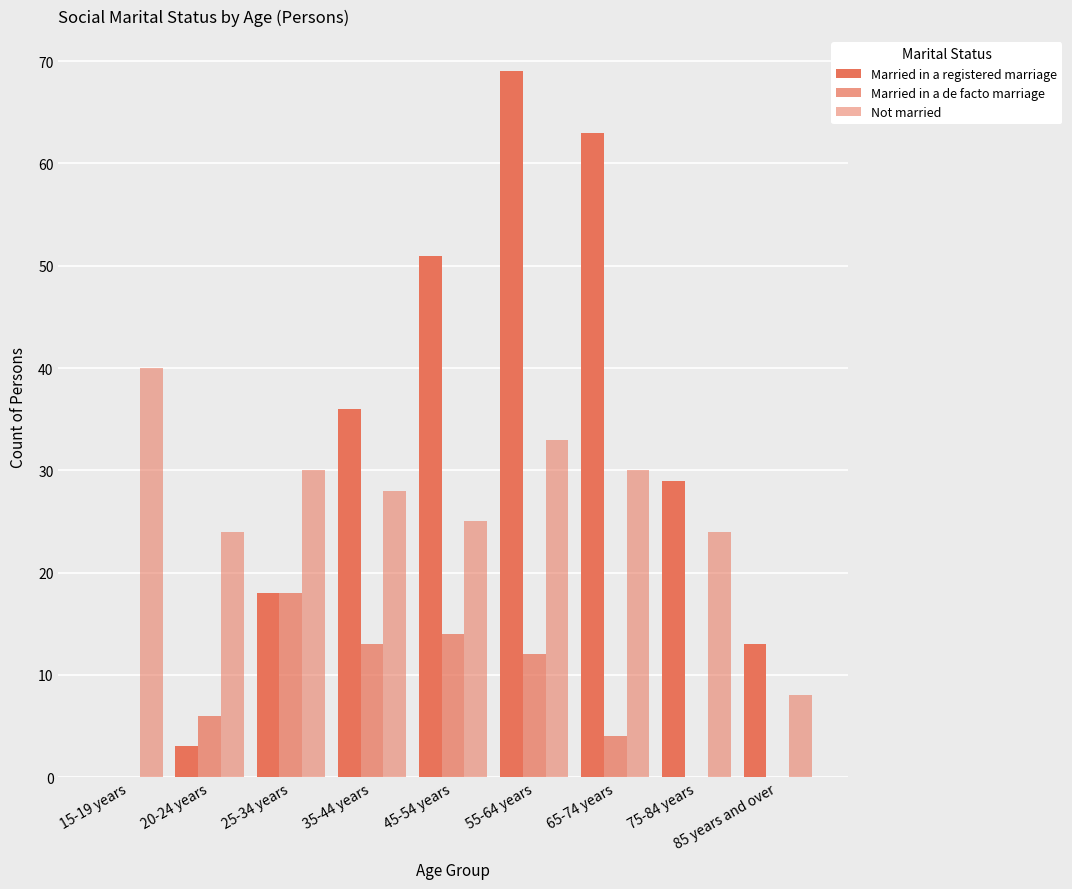

The value of Not married at 85 years and over is 8. True or false?

True